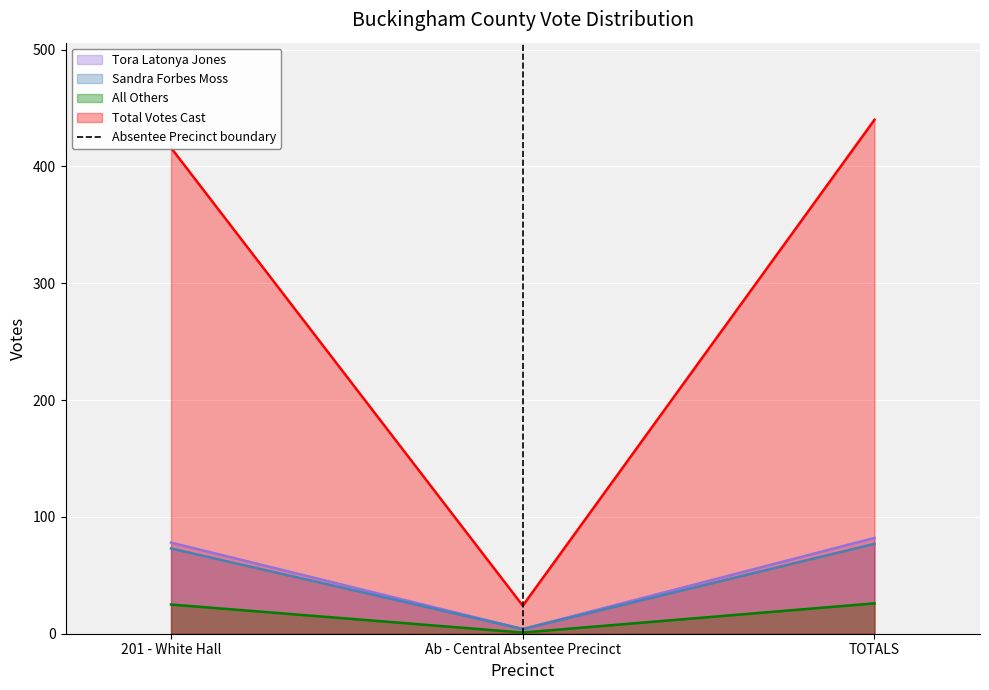

What position from the right is Ab - Central Absentee Precinct?

1